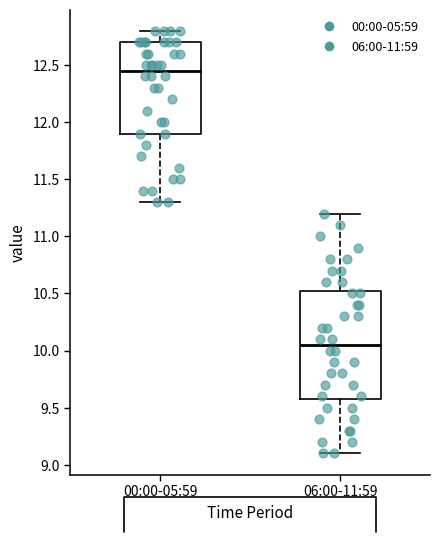

Which box has the highest median line?

00:00-05:59